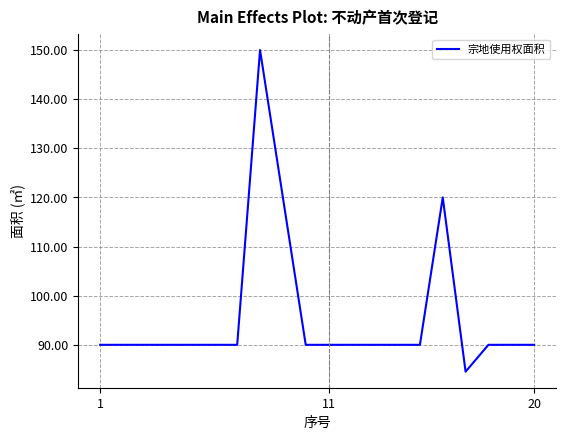

What is the difference between the maximum and minimum values?

65.5